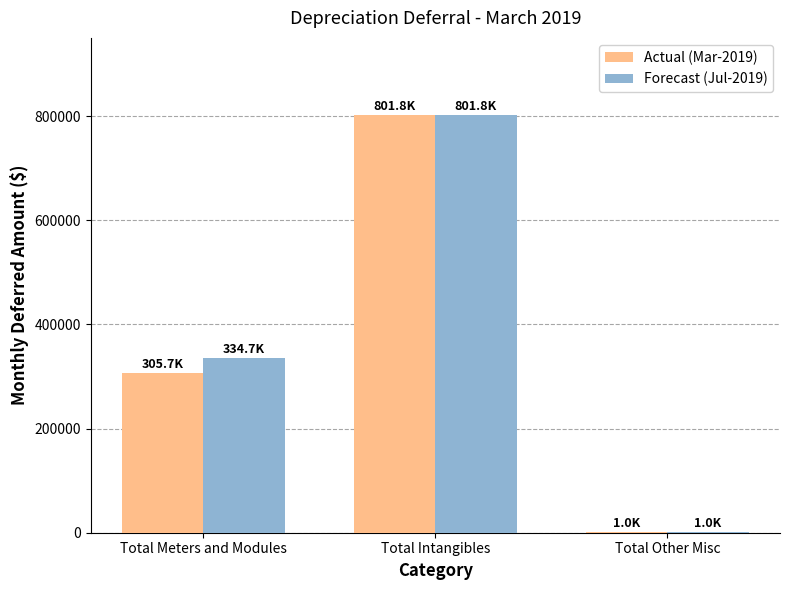

Reading left to right, what are all the values shown in this chart?

Actual (Mar-2019): 305725.3	801754.5	1024.7
Forecast (Jul-2019): 334735.6	801754.5	1024.7